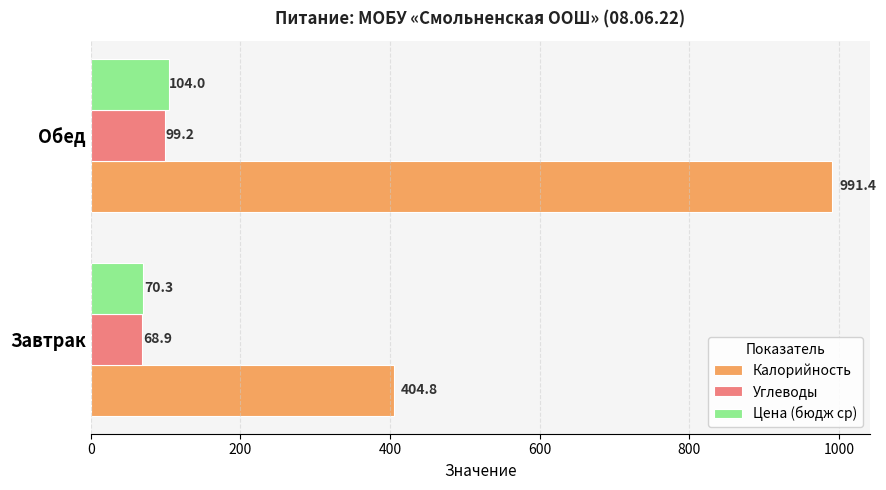

Which series has the widest spread of values?

Калорийность